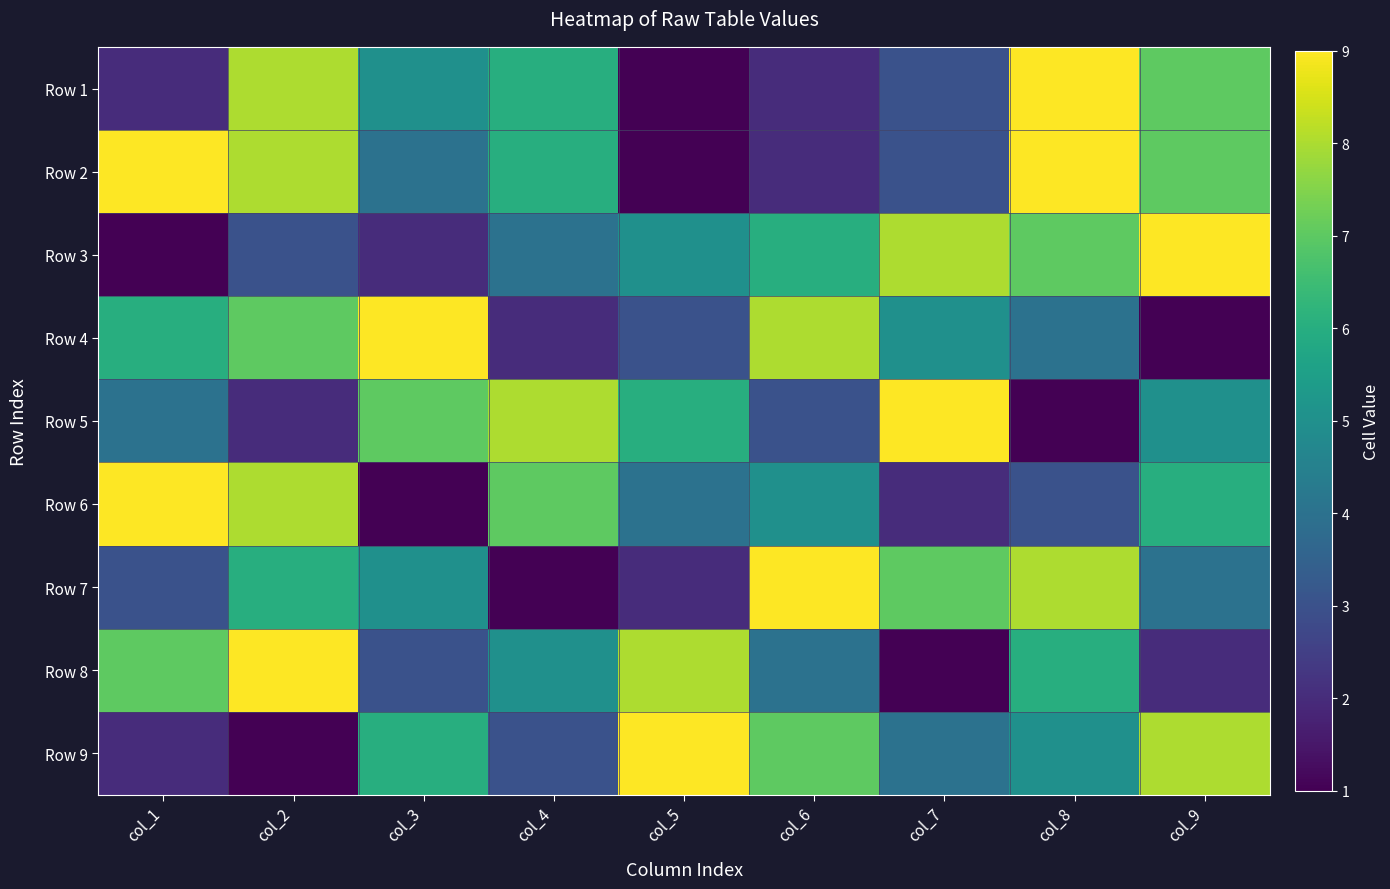

What is the total value across all series at col_2?

52